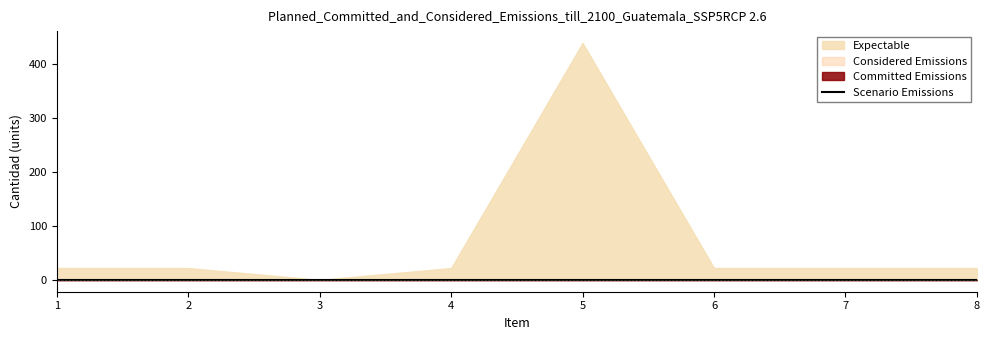

How many lines are shown in the chart?

4